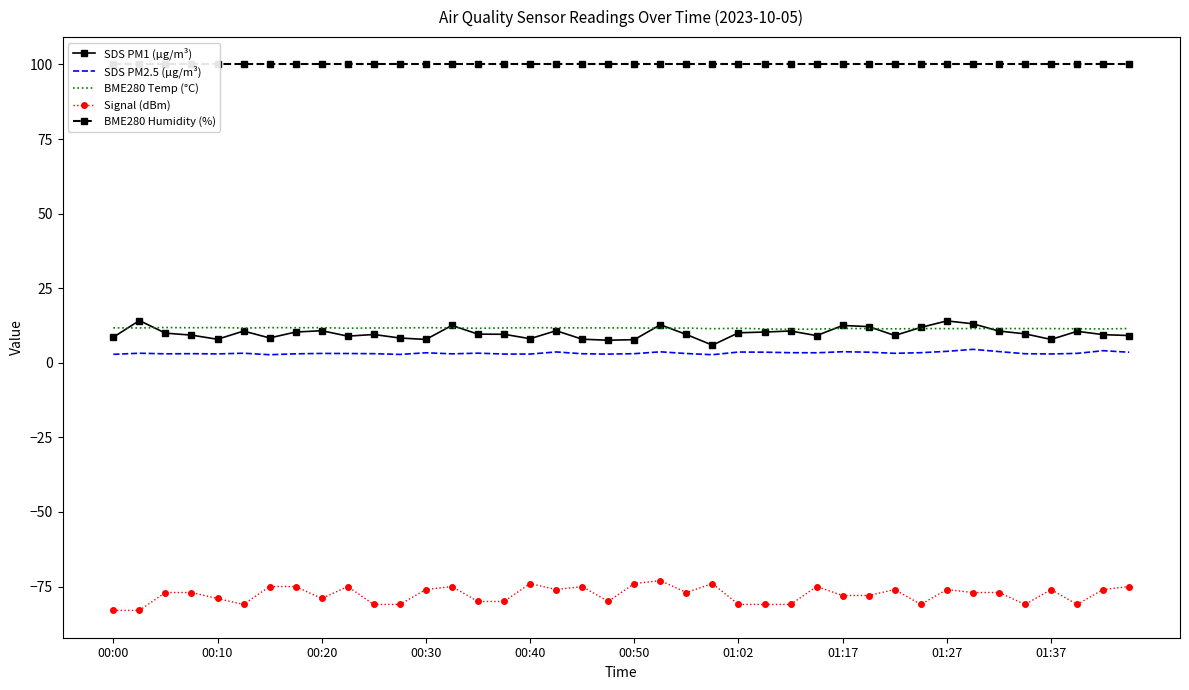

What are all the series names shown in the legend?

SDS PM1 (µg/m³), SDS PM2.5 (µg/m³), BME280 Temp (°C), Signal (dBm), BME280 Humidity (%)